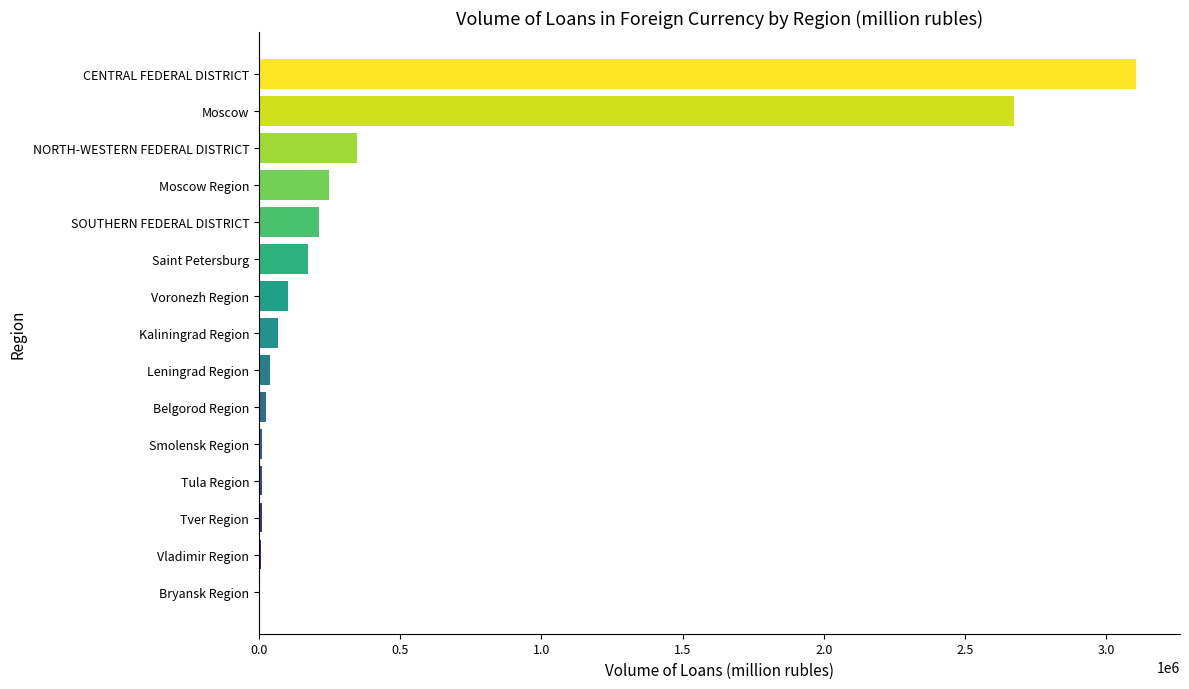

What is the greatest value displayed?

3105639